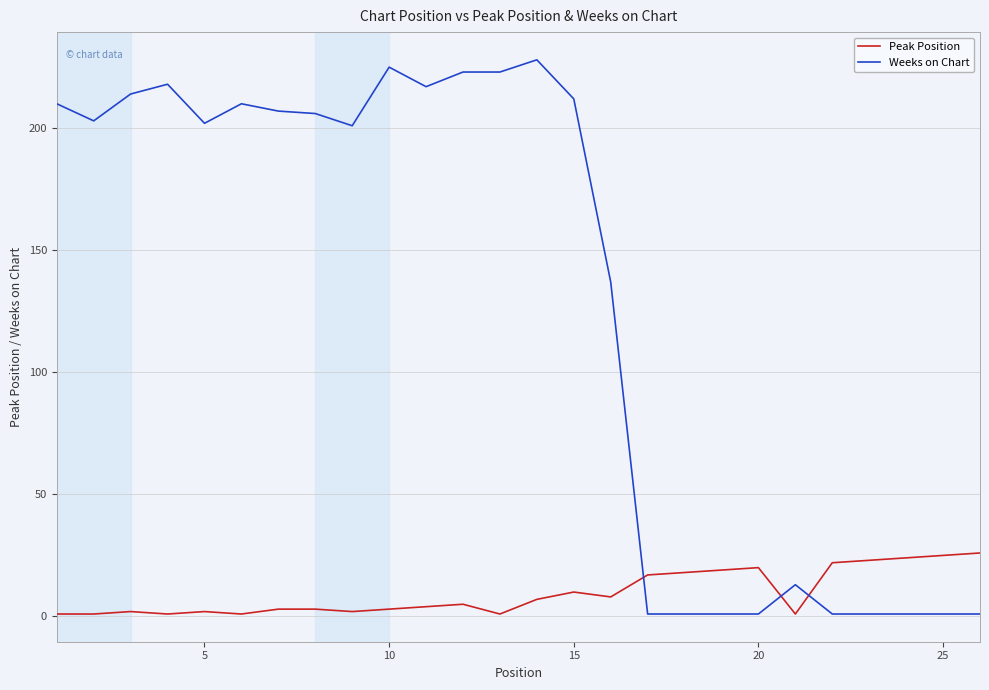

Which series has the largest total across all categories?

Weeks on Chart